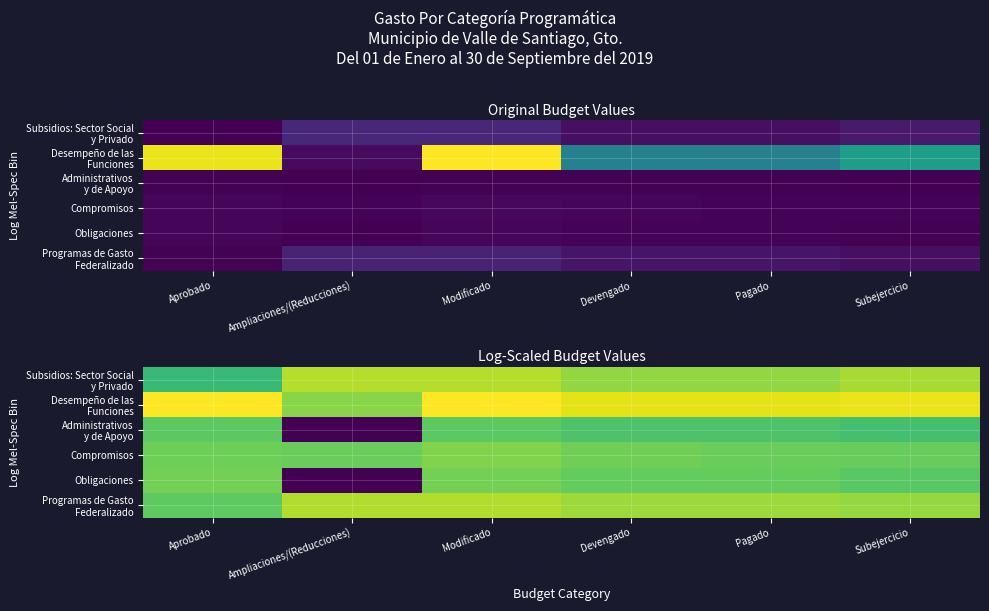

Which category has the highest value in the Programas de Gasto Federalizado series?

Ampliaciones/(Reducciones)